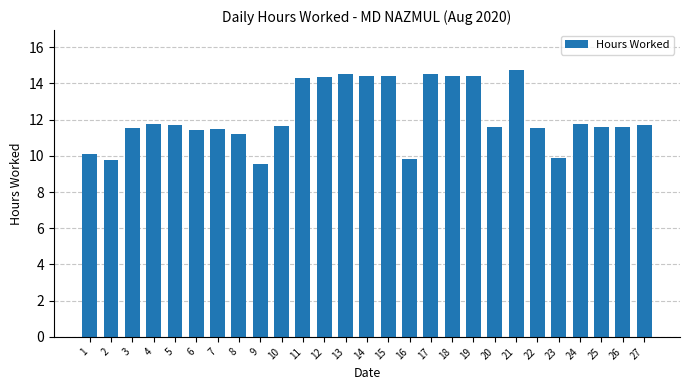

What is the change in value from 7 to 10?

+0.2